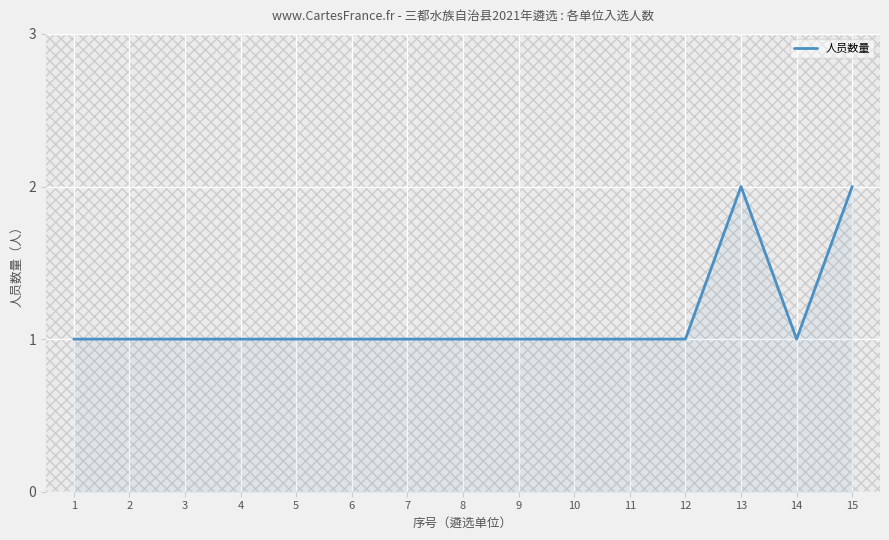

What is the smallest value displayed?

1